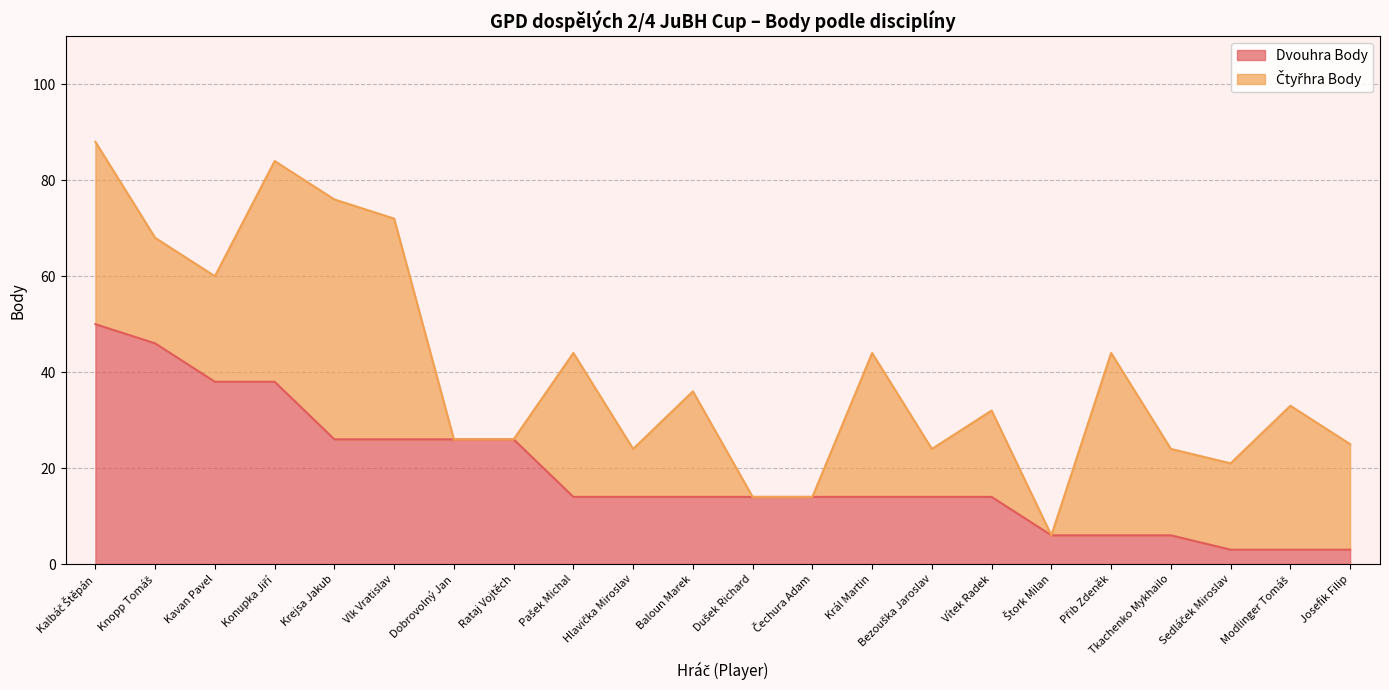

Is it true that the value at Vlk Vratislav is 46?

False